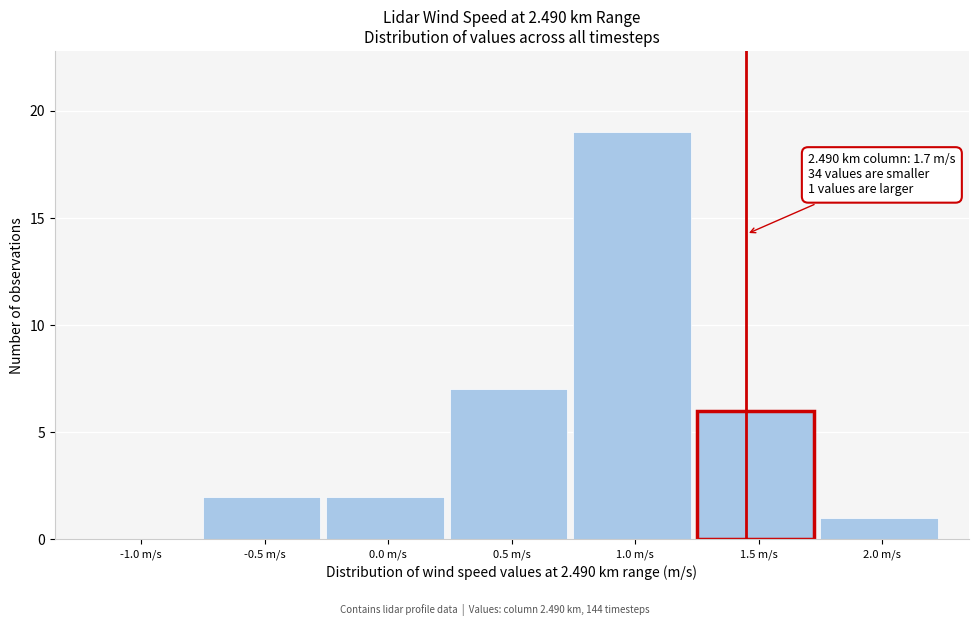

Reading left to right, extract all data points from this chart.

-1.0 m/s=0	-0.5 m/s=2	0.0 m/s=2	0.5 m/s=7	1.0 m/s=19	1.5 m/s=6	2.0 m/s=1